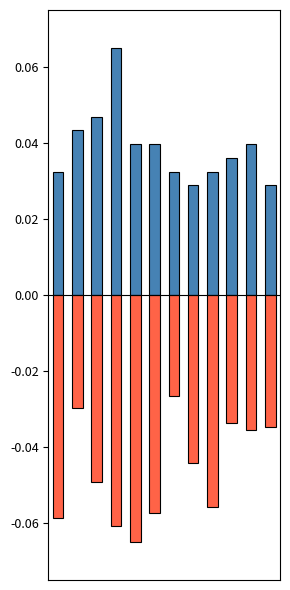

The value of Сессии (col_1) at 1 is 0.0. True or false?

False